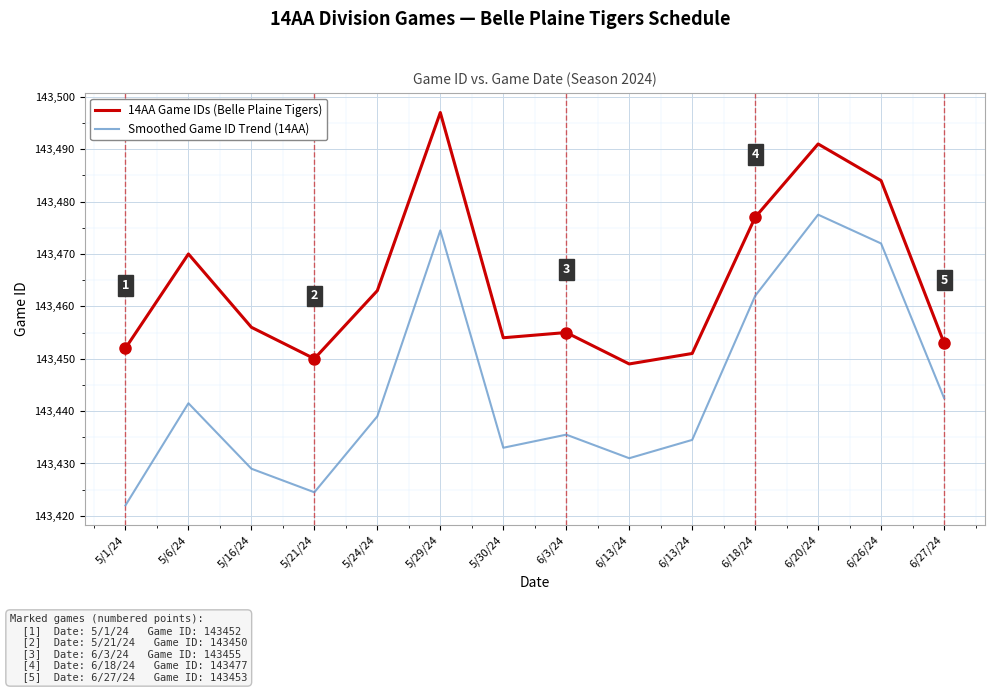

Rank the series by their average value, from lowest to highest.

Smoothed Game ID Trend (14AA), 14AA Game IDs (Belle Plaine Tigers)